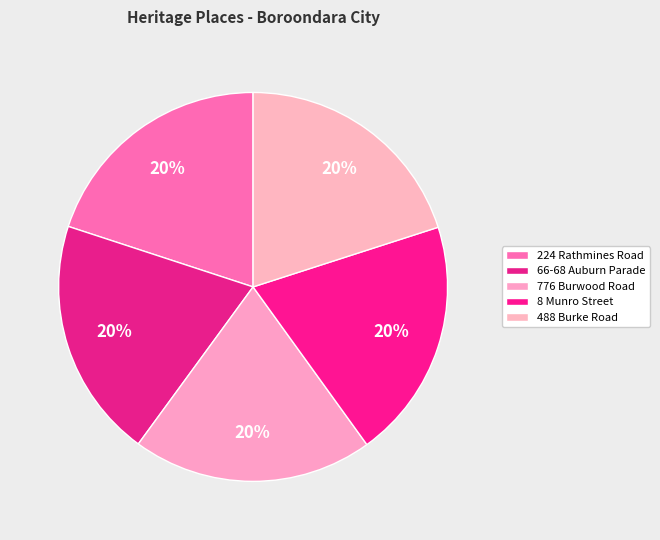

Count the number of slices in the pie.

5